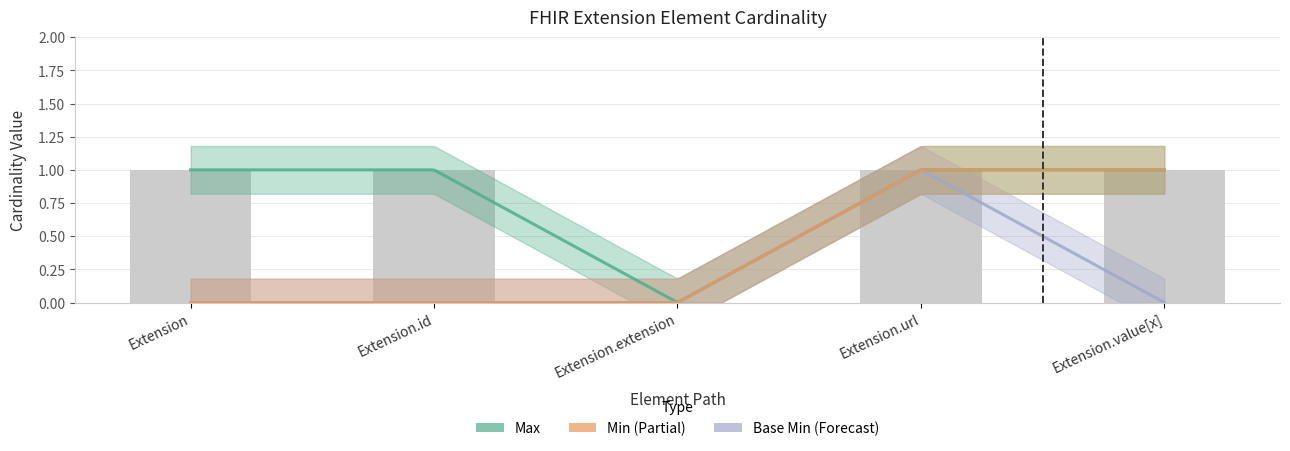

Count the Max values in the range 1 to 2.

4